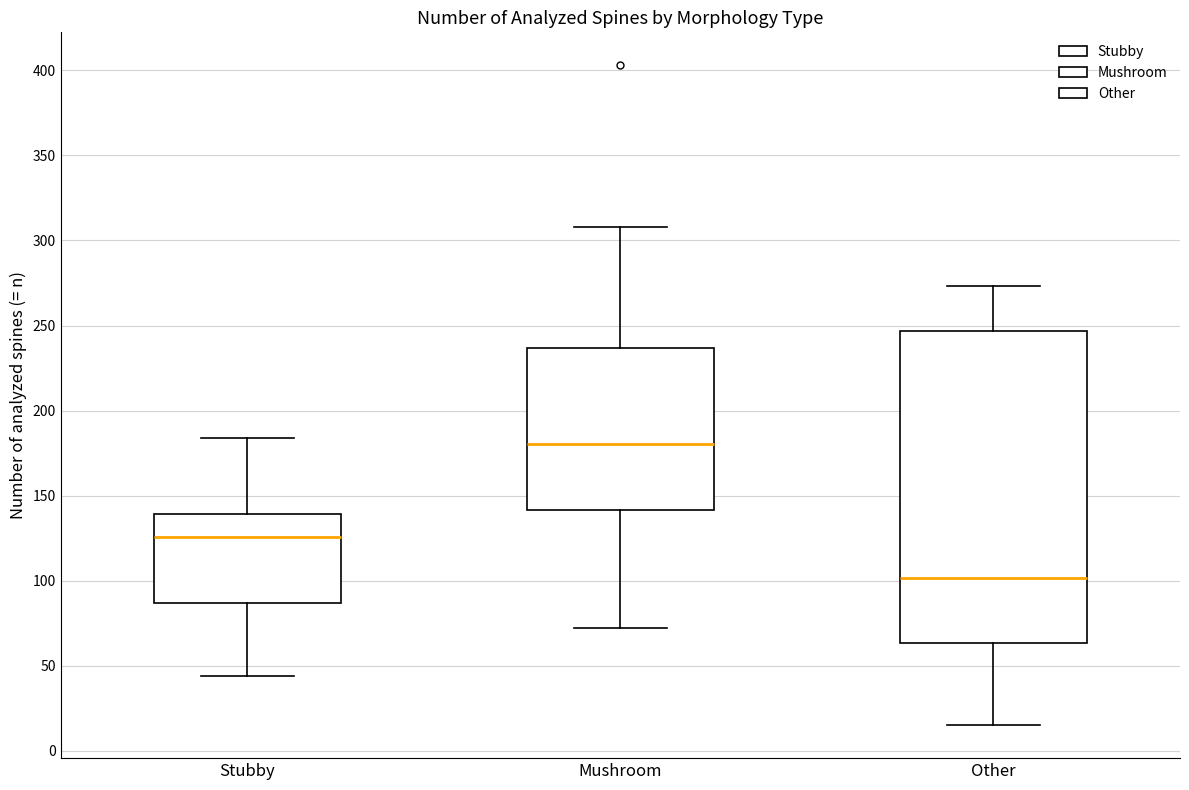

Reading left to right, transcribe this box plot: for each box, give where its median line is, the range the box spans, and where its two whiskers end, as read against the y-axis. The values are not printed on the chart, so give them approximately, as read against the axis.

Stubby: median 125, box 85 to 140, whiskers 45 to 185
Mushroom: median 180, box 140 to 235, whiskers 70 to 310
Other: median 100, box 65 to 245, whiskers 15 to 275